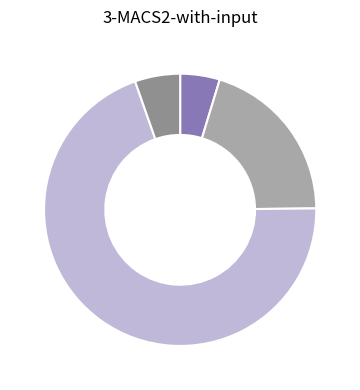

Is there any slice that represents more than half of the pie?

Yes